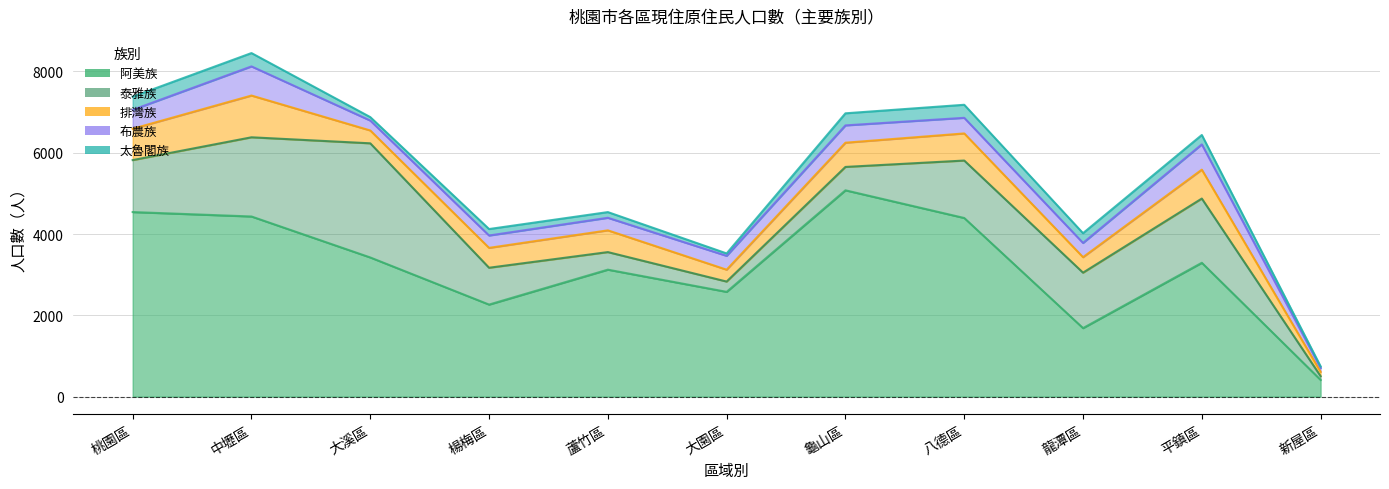

The 阿美族 series shows 4420 at 大園區. True or false?

False